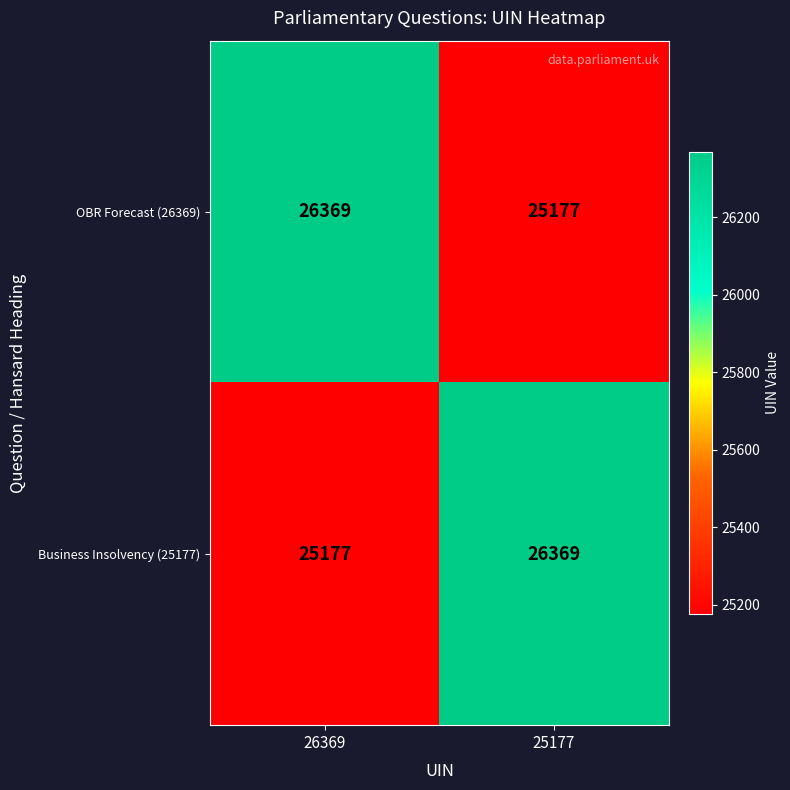

What is the greatest value displayed?

26369